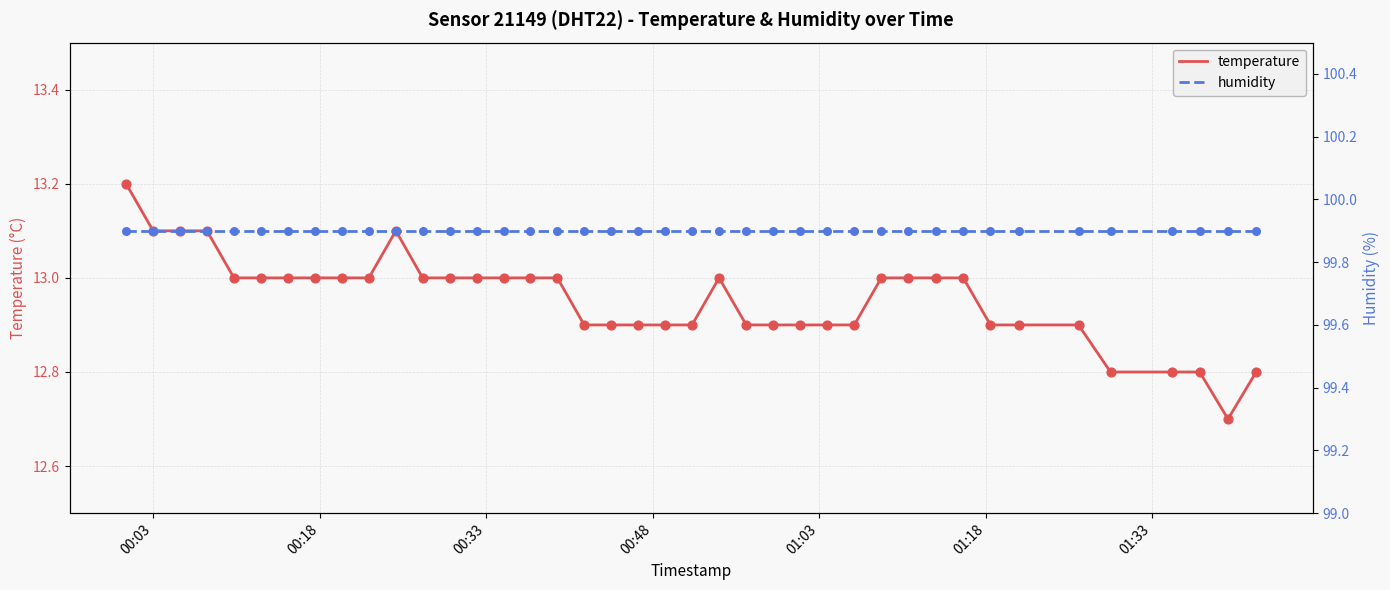

Which series has the largest total across all categories?

humidity